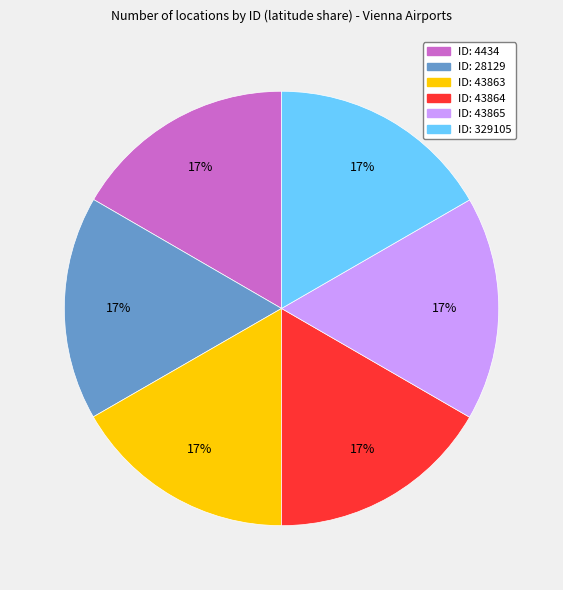

To the nearest percent, what is the average slice percentage?

17%